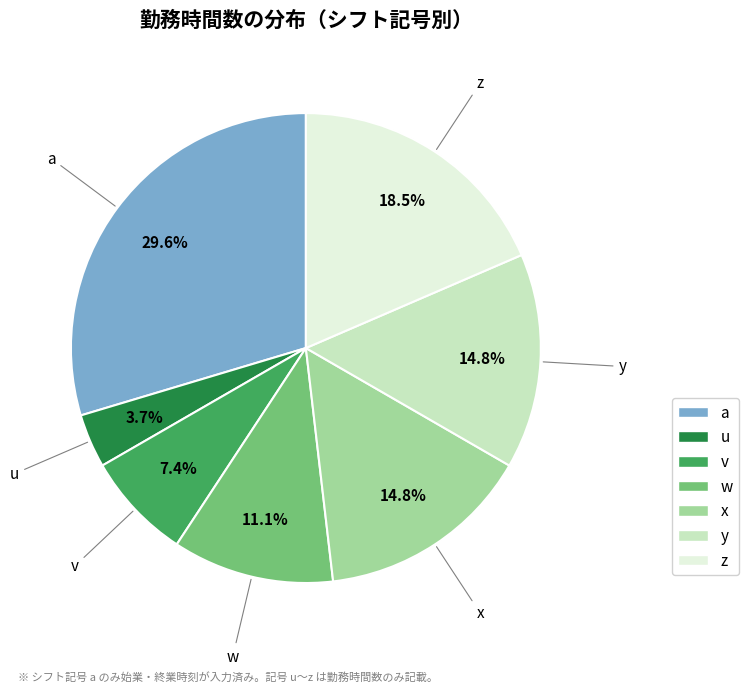

True or false: y accounts for 27% of the total.

False